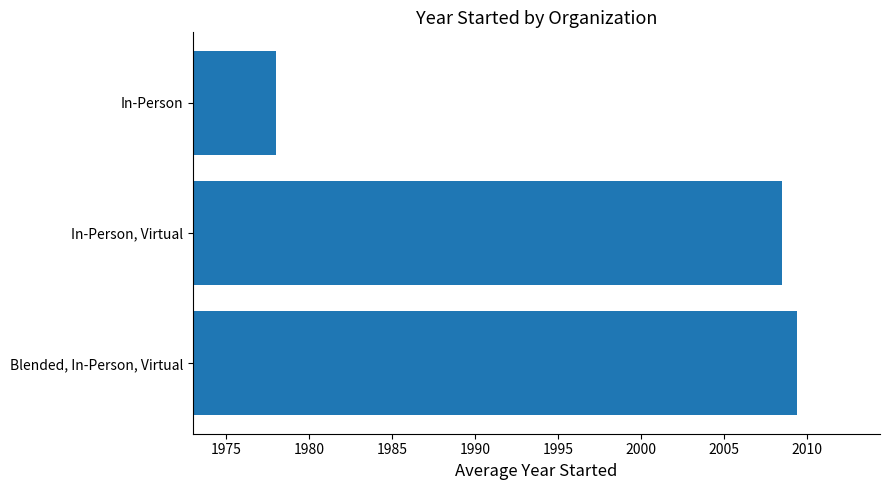

Reading bottom to top, what are all the values shown in this chart?

2009.4	2008.5	1978.0